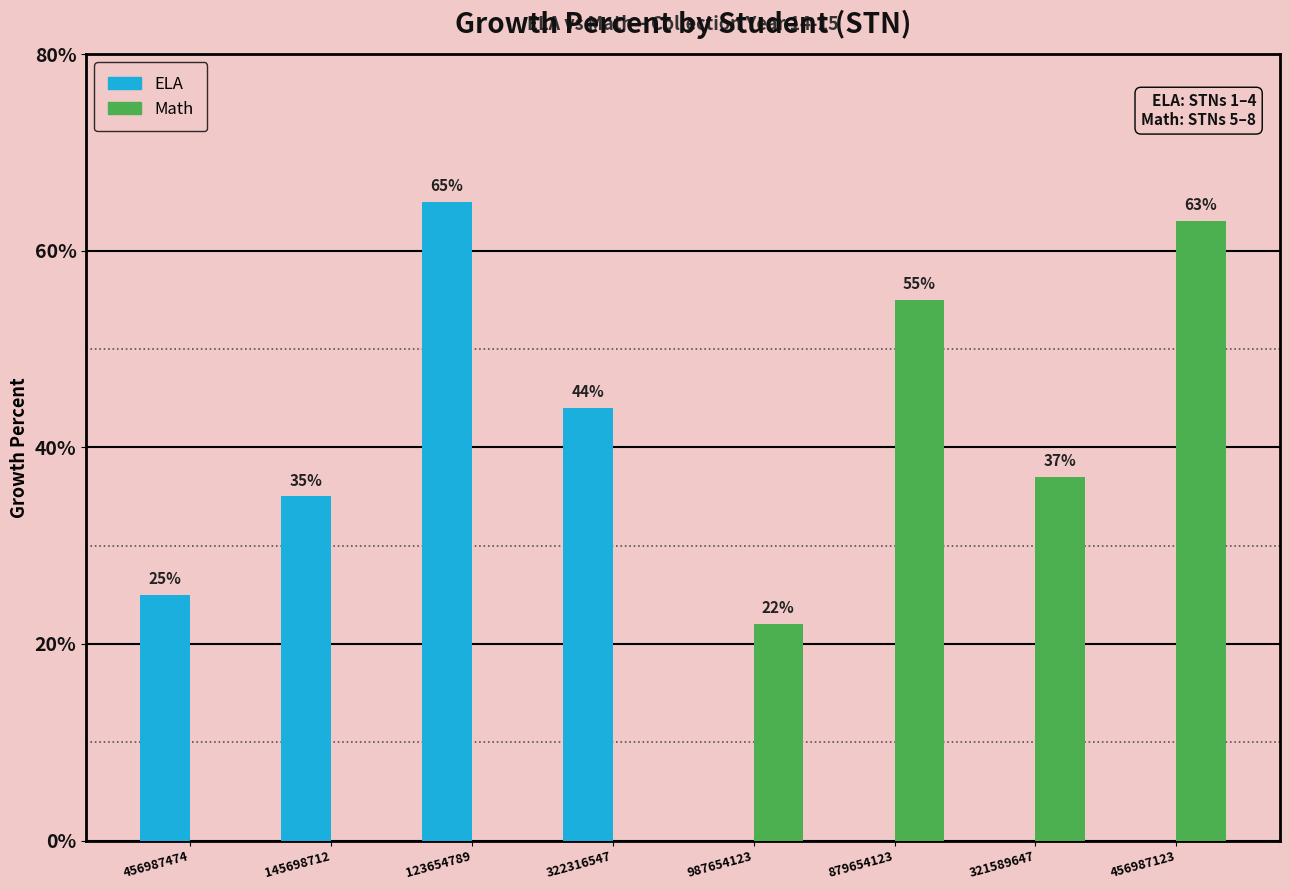

At which category does the chart reach its peak across all series?

123654789